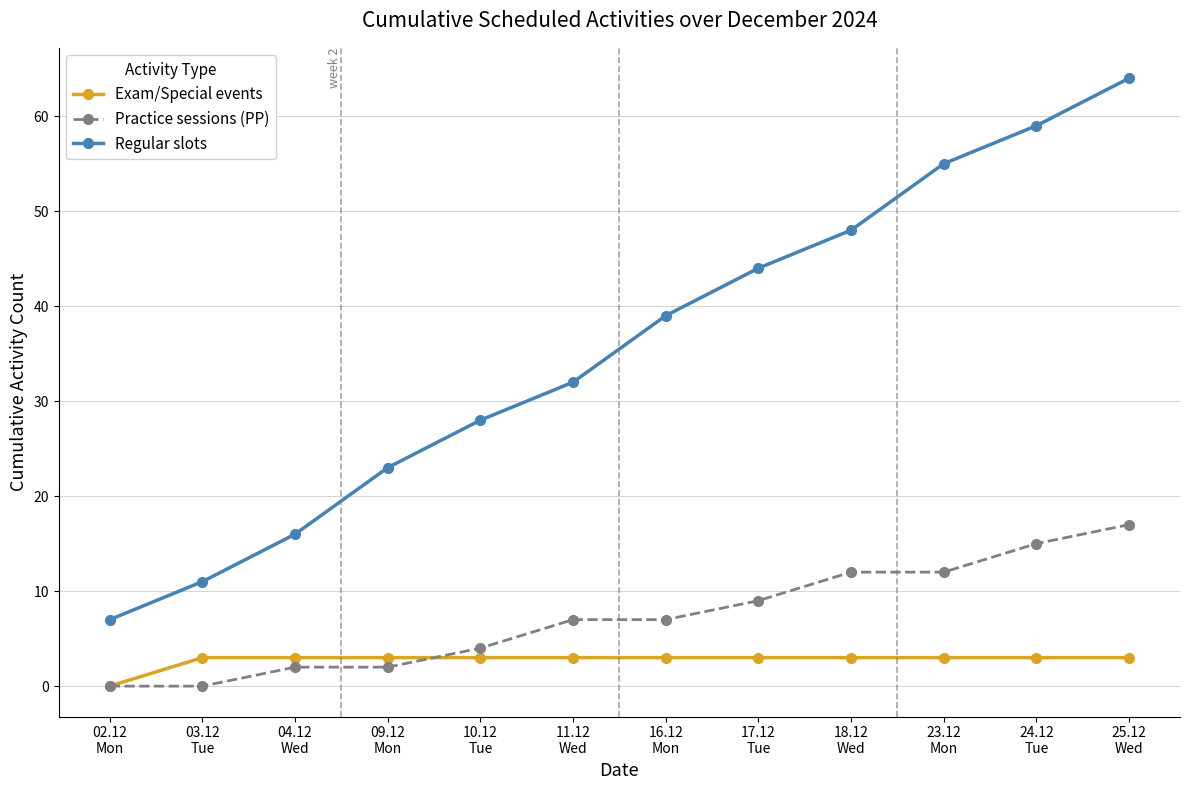

Is it true that Regular slots equals 28 at 10.12
Tue?

True